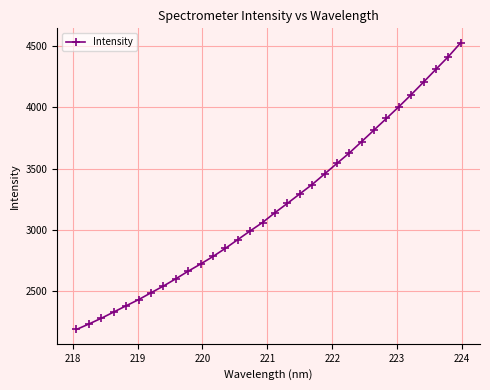

Does the chart display data point markers on the line(s)?

Yes